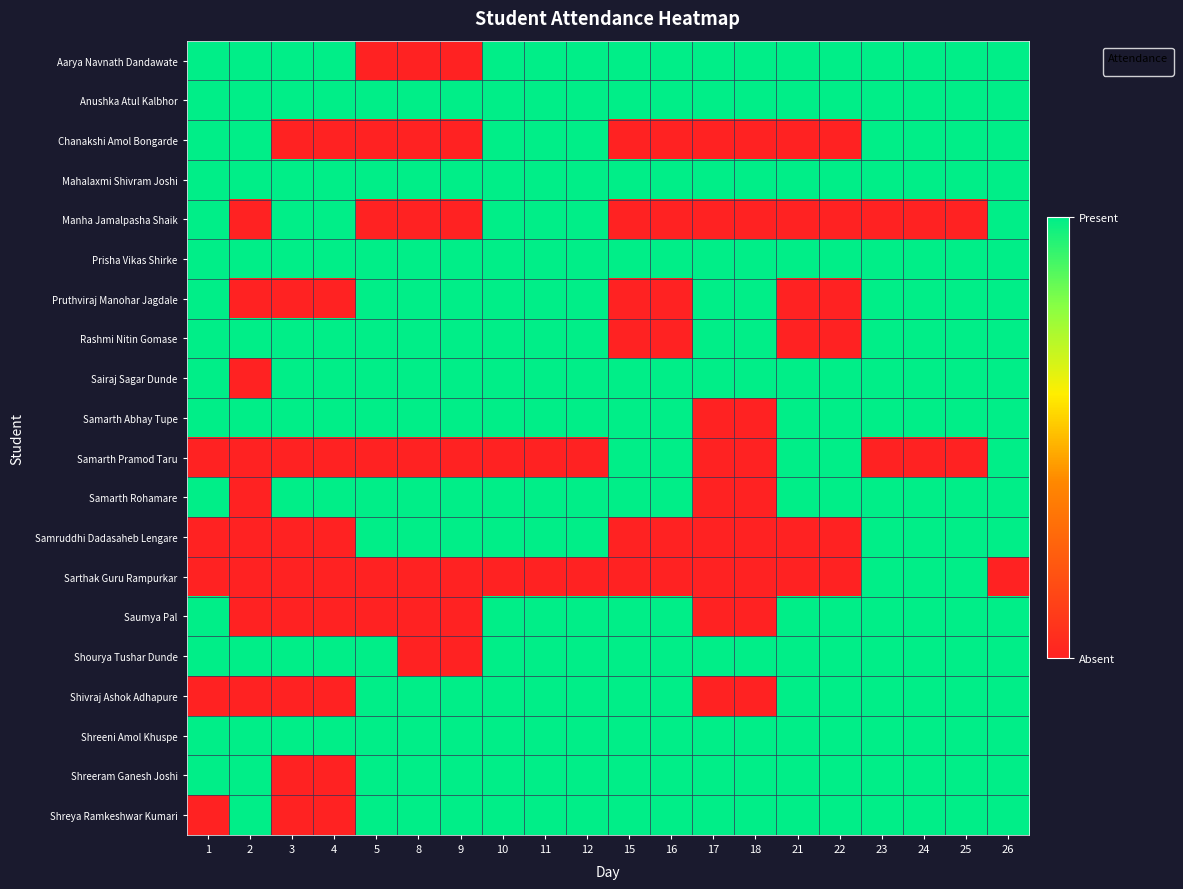

Which label corresponds to the largest value in the chart?

1